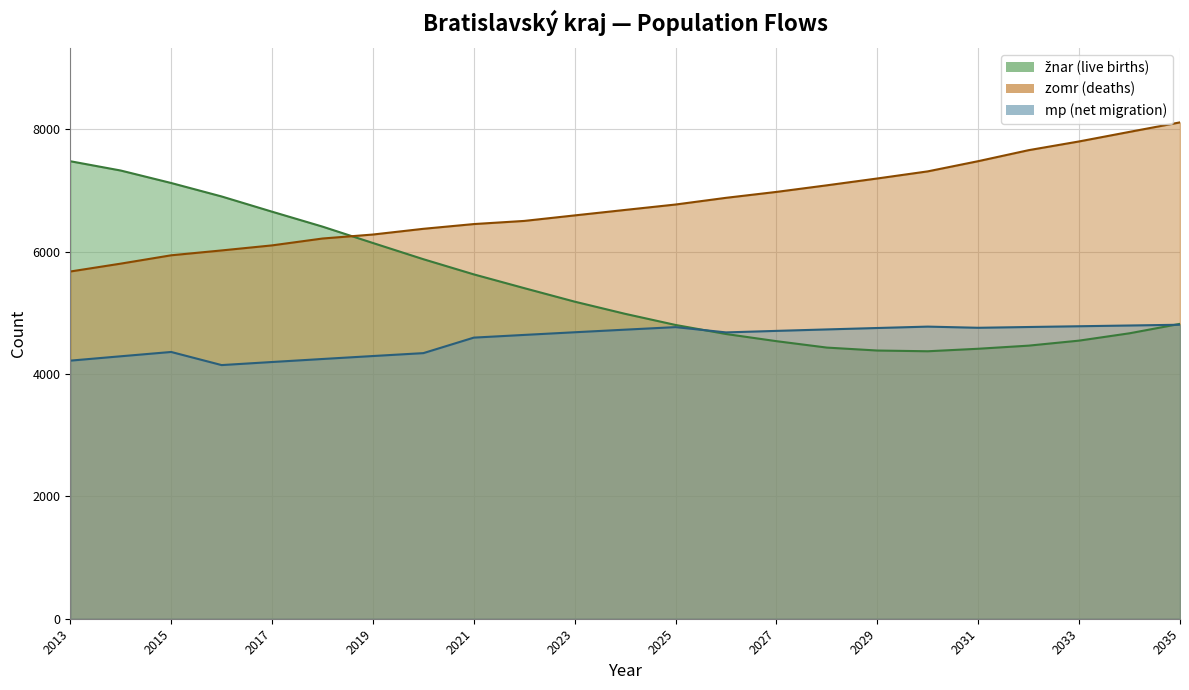

Reading left to right, transcribe all the data shown in this chart.

žnar: 7480.0	7328.0	7124.0	6904.0	6655.0	6411.0	6143.0	5878.0	5630.0	5405.0	5184.0	4985.0	4803.0	4655.0	4538.0	4433.0	4385.0	4373.0	4414.0	4465.0	4547.0	4667.0	4821.0
zomr: 5677.0	5805.6	5942.0	6021.5	6104.1	6216.3	6281.6	6375.1	6452.6	6504.1	6594.4	6683.7	6772.2	6881.8	6978.4	7086.3	7198.1	7314.3	7481.0	7661.0	7803.7	7960.1	8115.3
mp: 4219.6	4291.0	4361.5	4147.1	4197.3	4246.6	4295.1	4342.6	4596.1	4640.4	4683.7	4726.2	4767.8	4681.4	4706.3	4730.1	4753.3	4776.0	4757.0	4769.7	4782.1	4794.3	4806.7